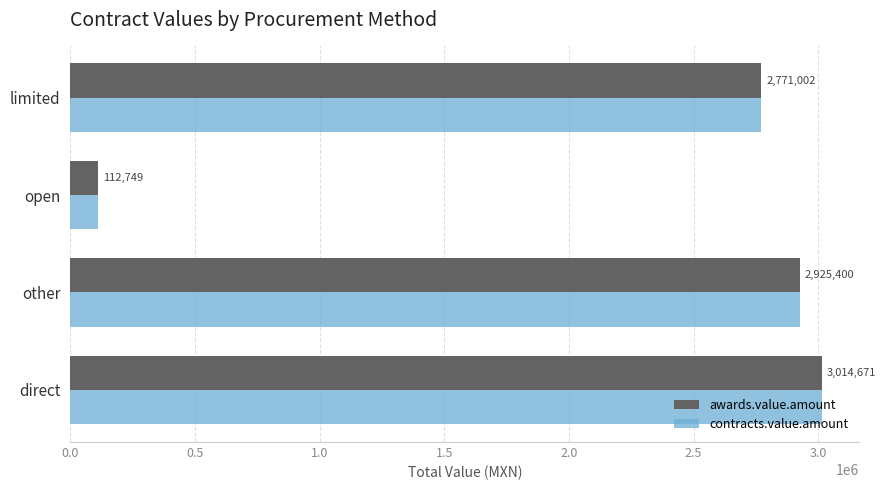

At which label is awards.value.amount closest to 1563710?

limited